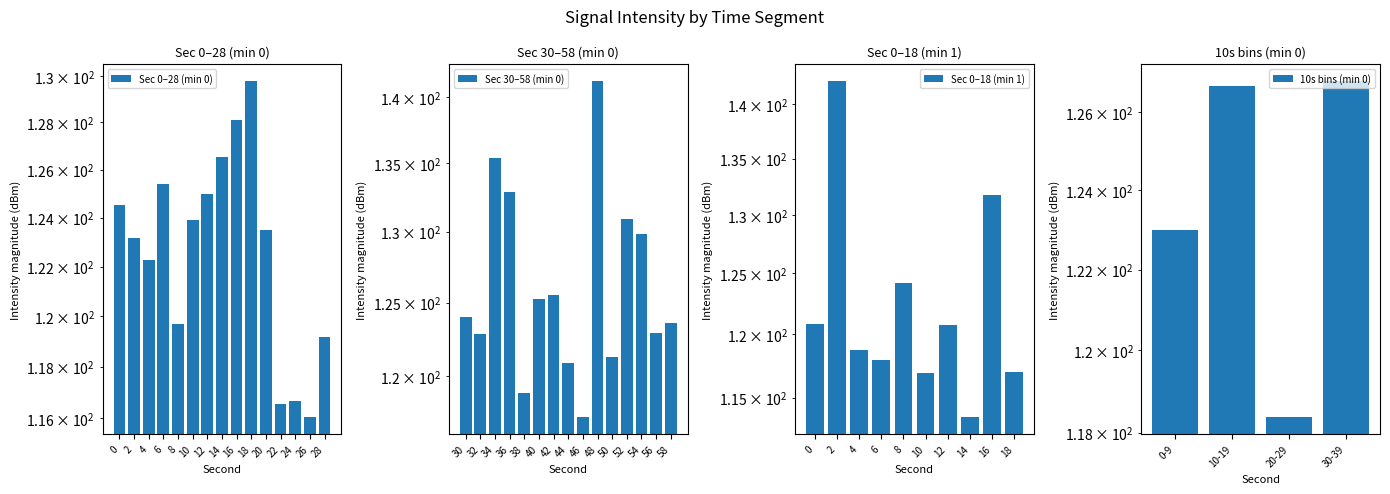

What is the change in value from 4 to 12?

+2.0